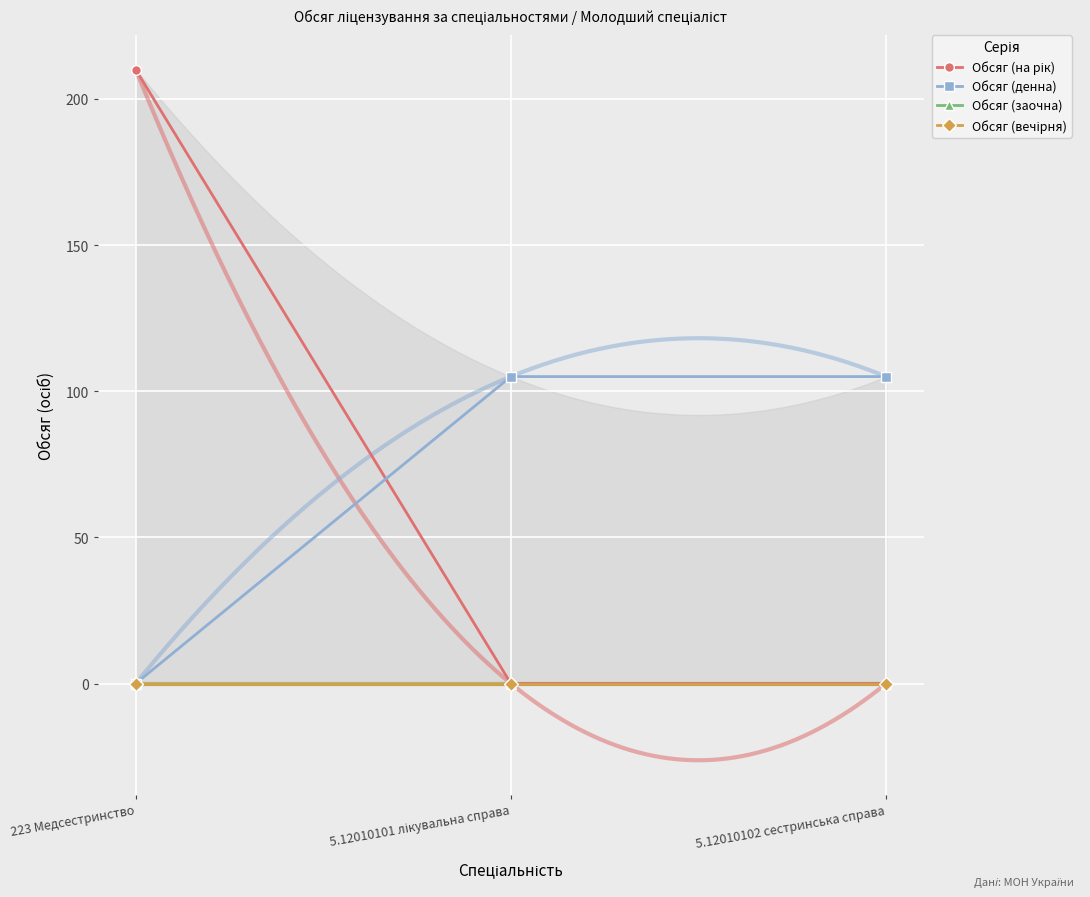

Reading left to right, what are all the values shown in this chart?

Обсяг (на рік): 210	0	0
Обсяг (денна): 0	105	105
Обсяг (заочна): 0	0	0
Обсяг (вечірня): 0	0	0